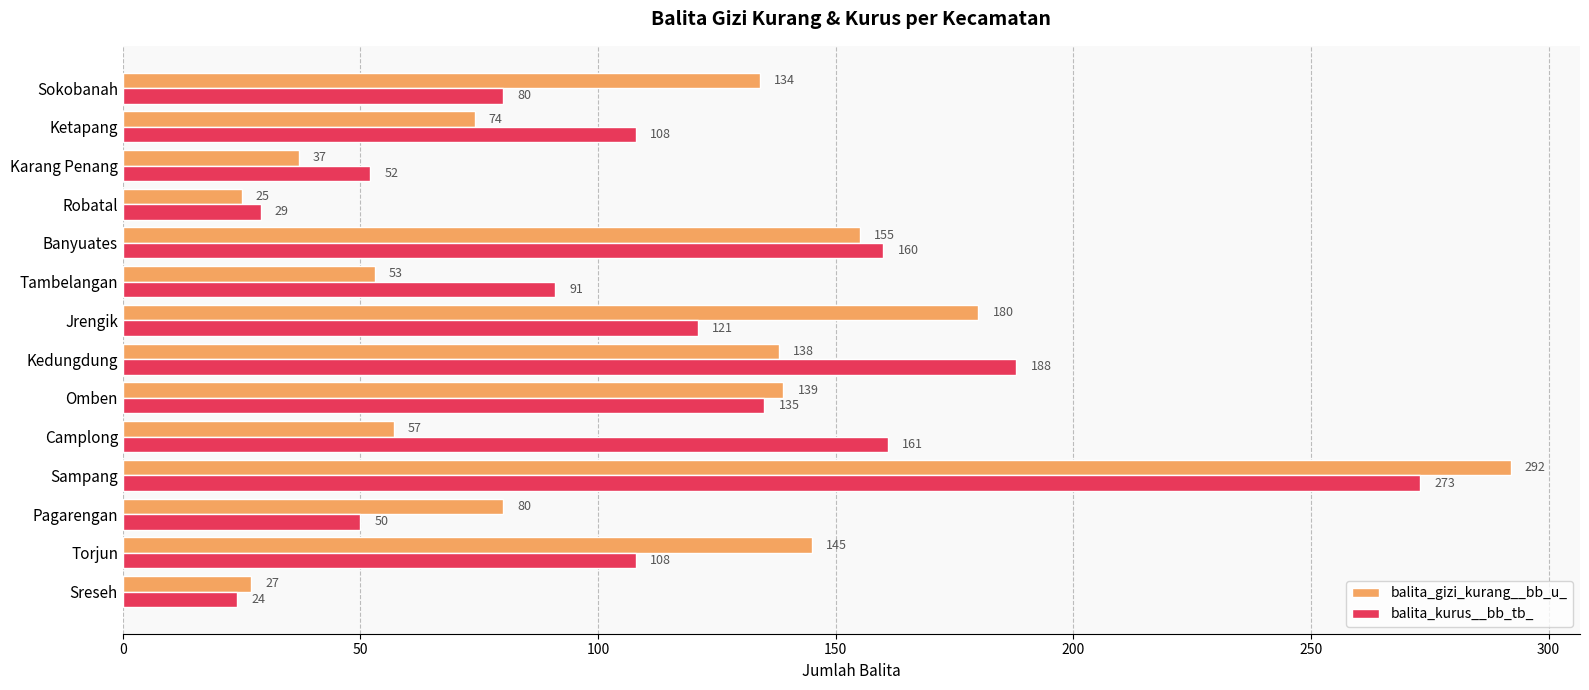

Between Sampang and Robatal, which series saw the biggest shift?

balita_gizi_kurang__bb_u_